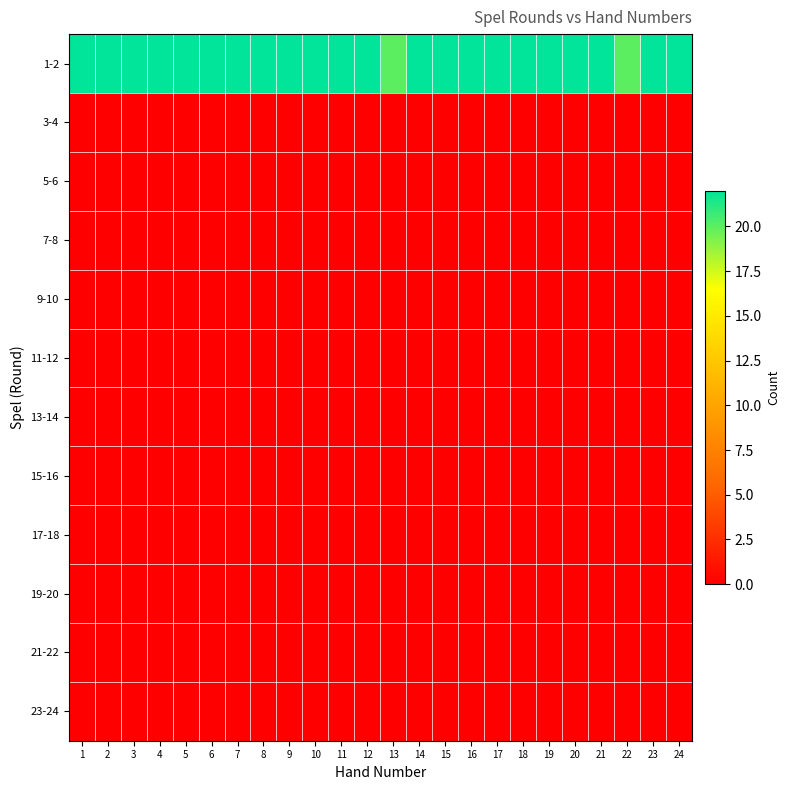

How many series are shown in this chart?

12